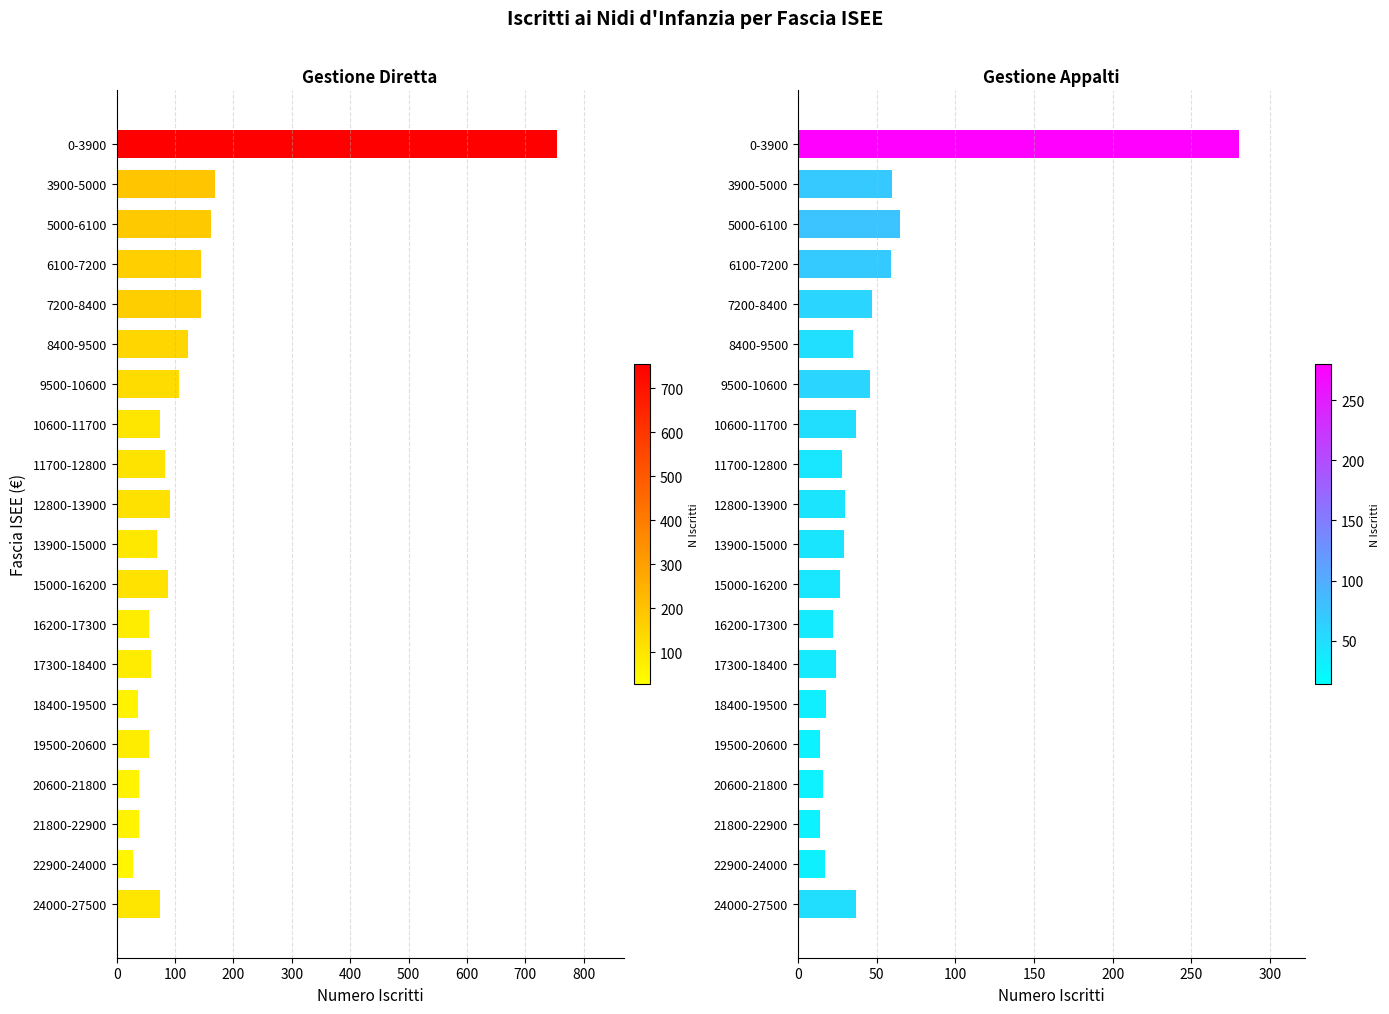

Where is Gestione_Diretta nearest to the value 391?

3900-5000